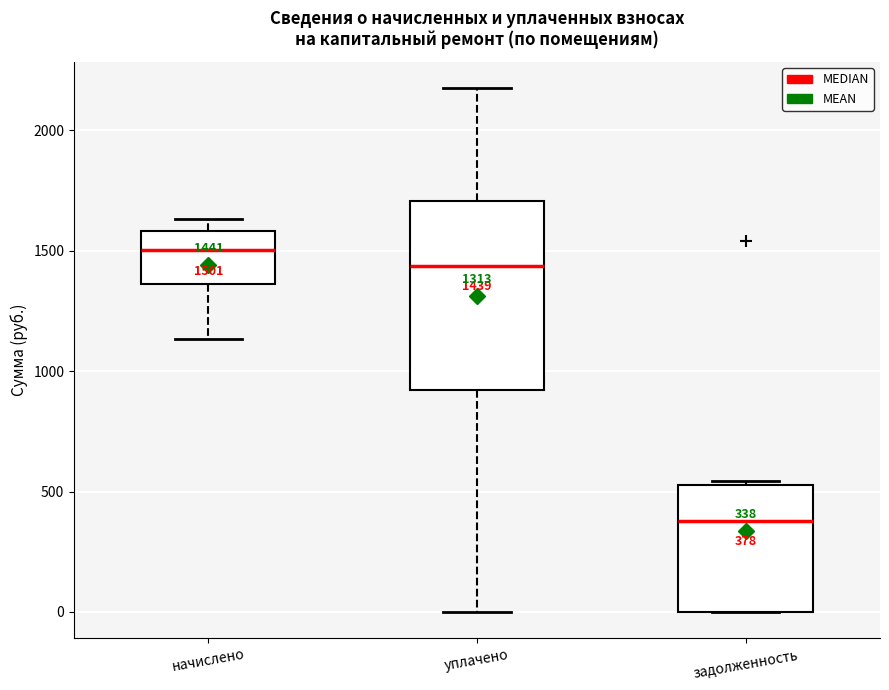

Comparing the boxes themselves (not the whiskers), which one is the tallest?

уплачено